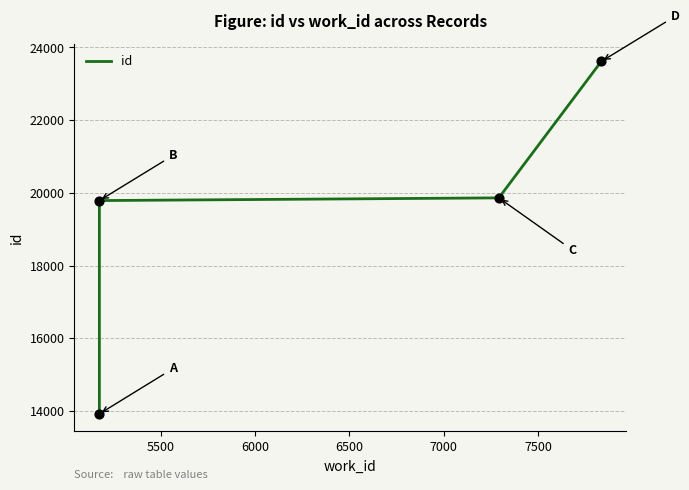

Between 5500 and 6500, which is larger?

6500